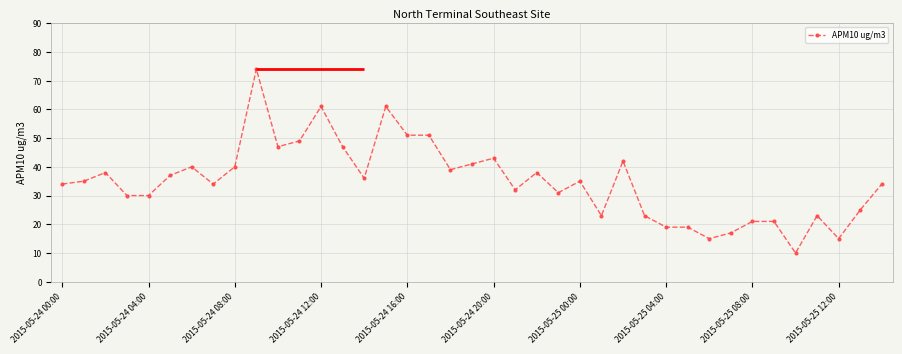

What is the sum of the values at 34 and 27?

33